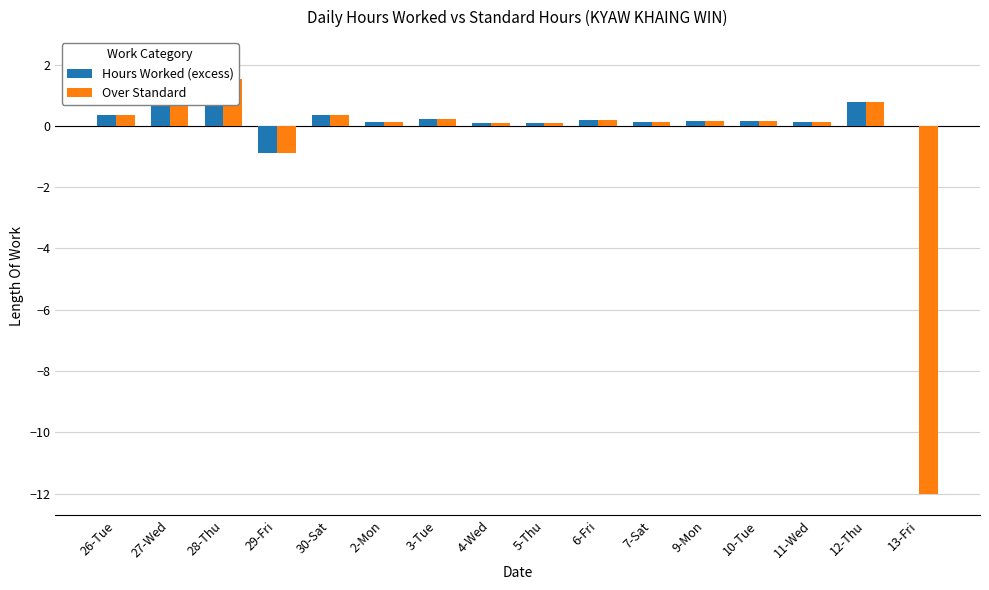

Between 13-Fri and 11-Wed, which is larger?

11-Wed